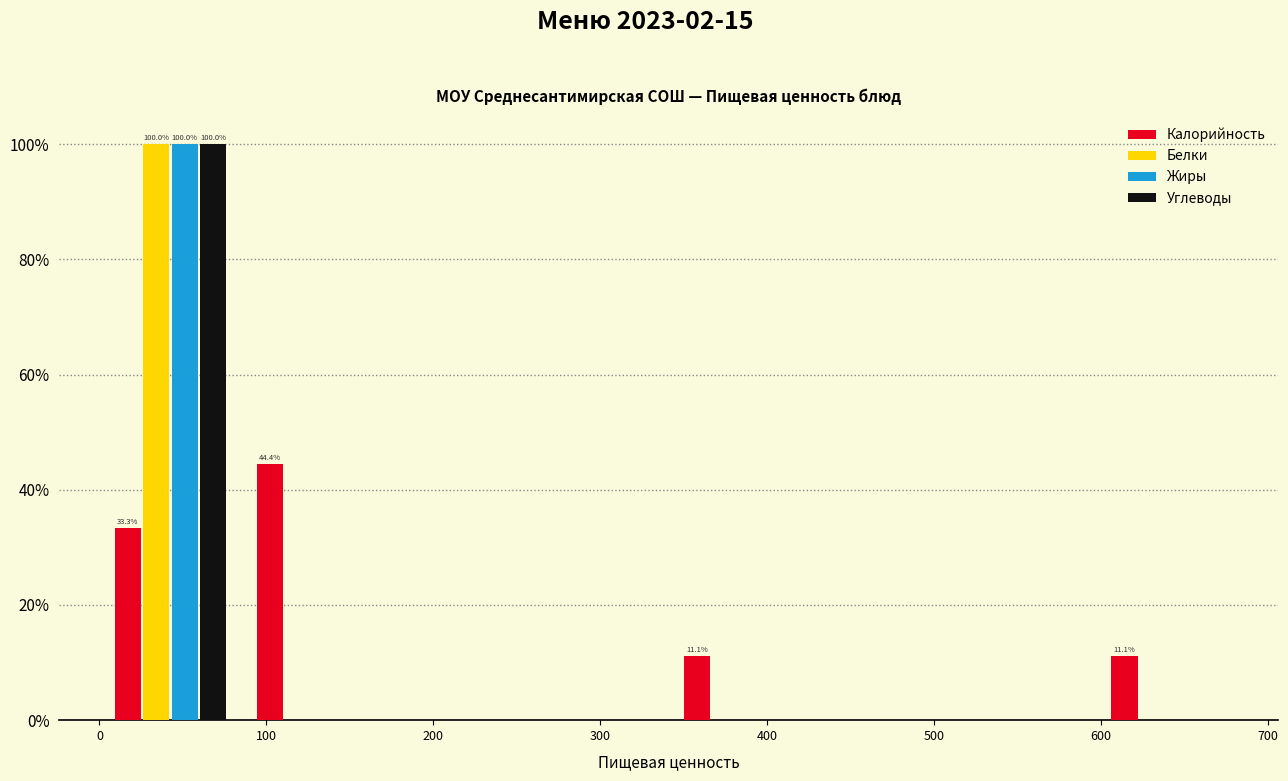

In the Жиры series, which range on the x-axis has the tallest bar?

0 to 90